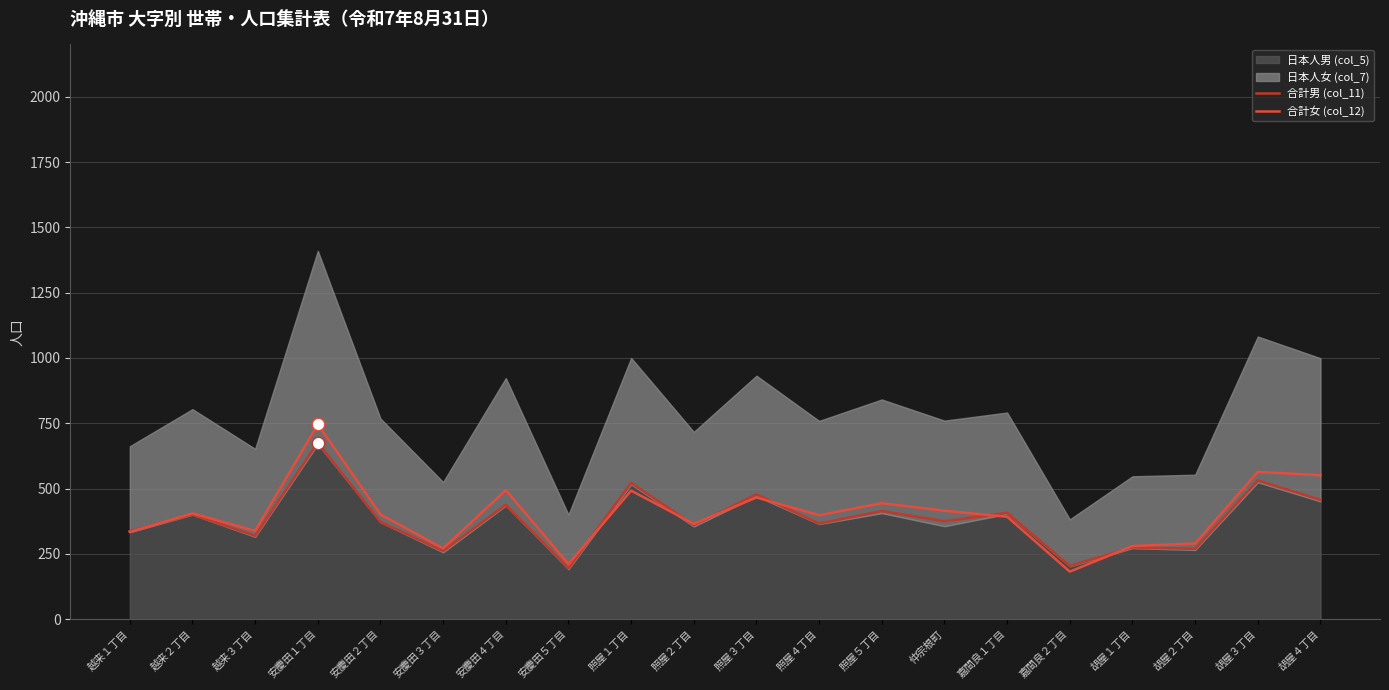

Which series has the largest total across all categories?

合計女 (col_12)